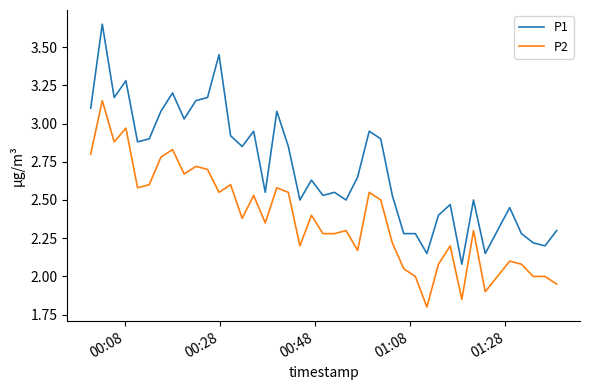

What is the lowest value of the P2 series?

1.8